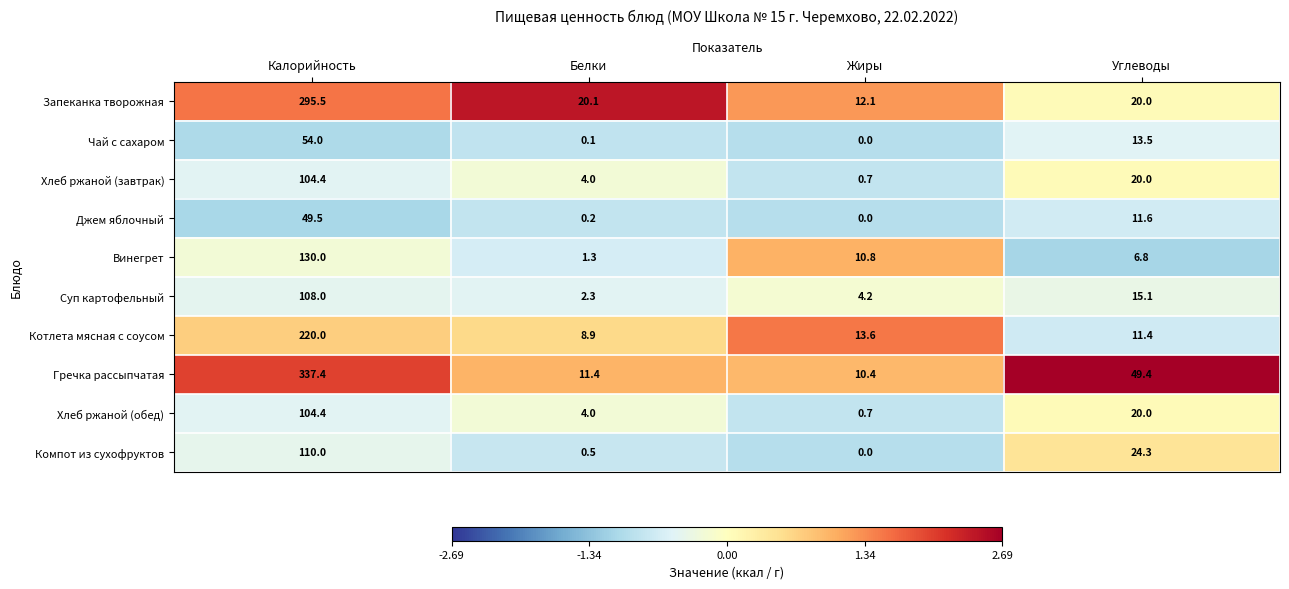

The Чай с сахаром series shows 27.6 at Калорийность. True or false?

False